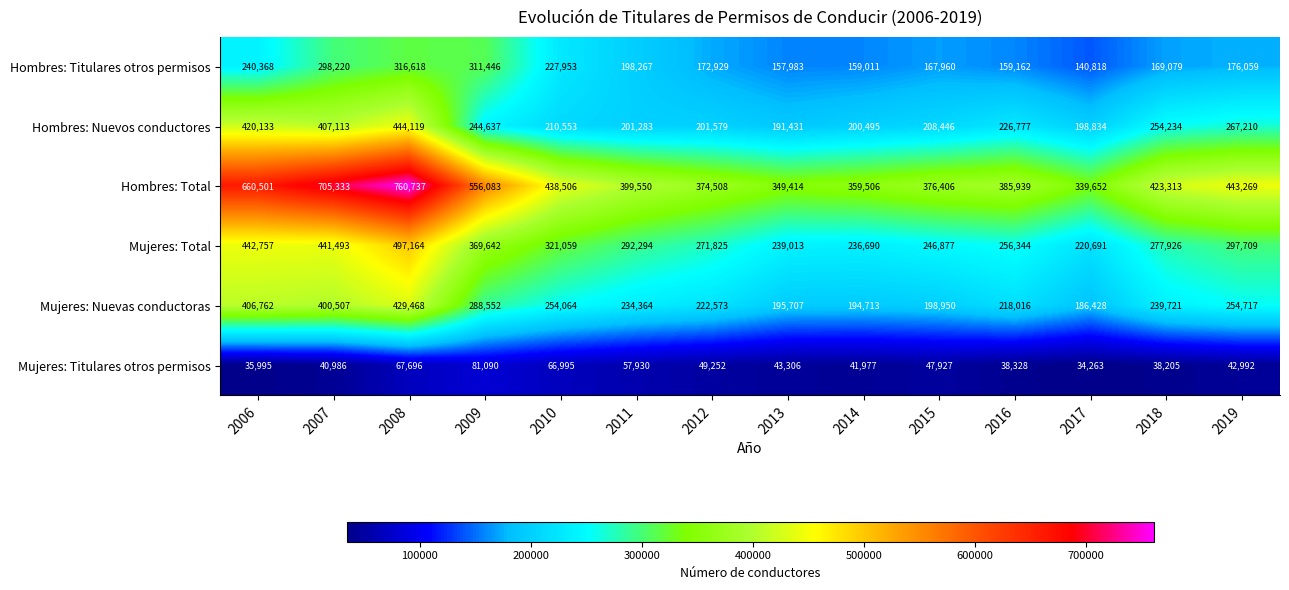

At which category does the chart reach its minimum across all series?

2017